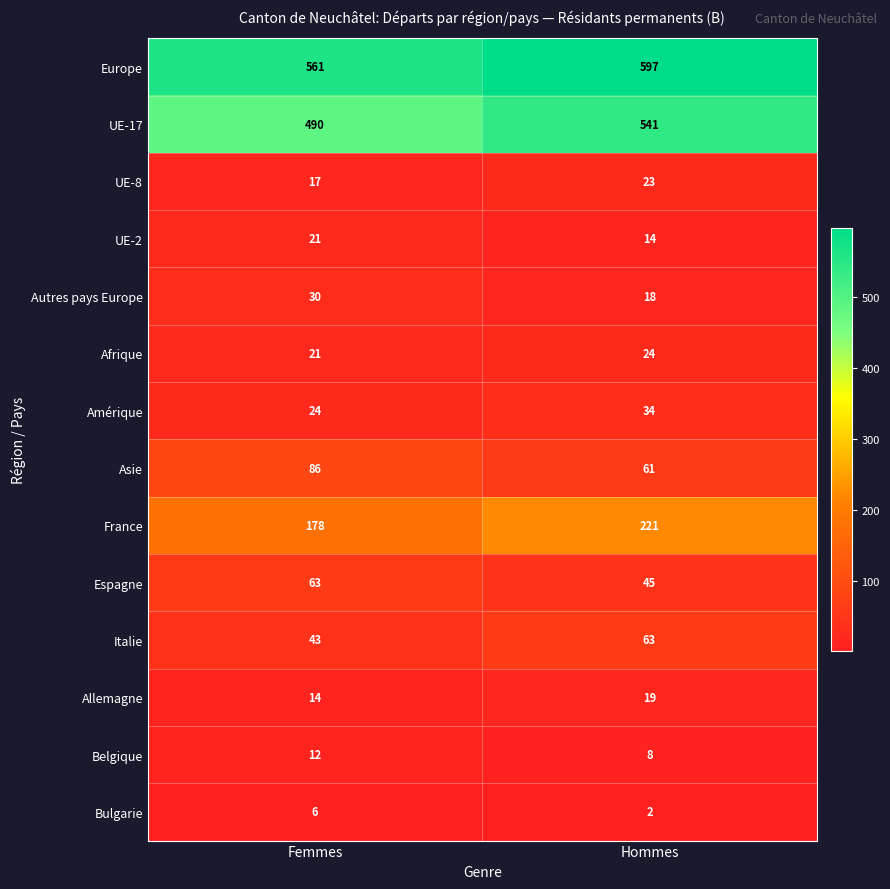

What value does the Espagne series have at Femmes, to the nearest 10?

60